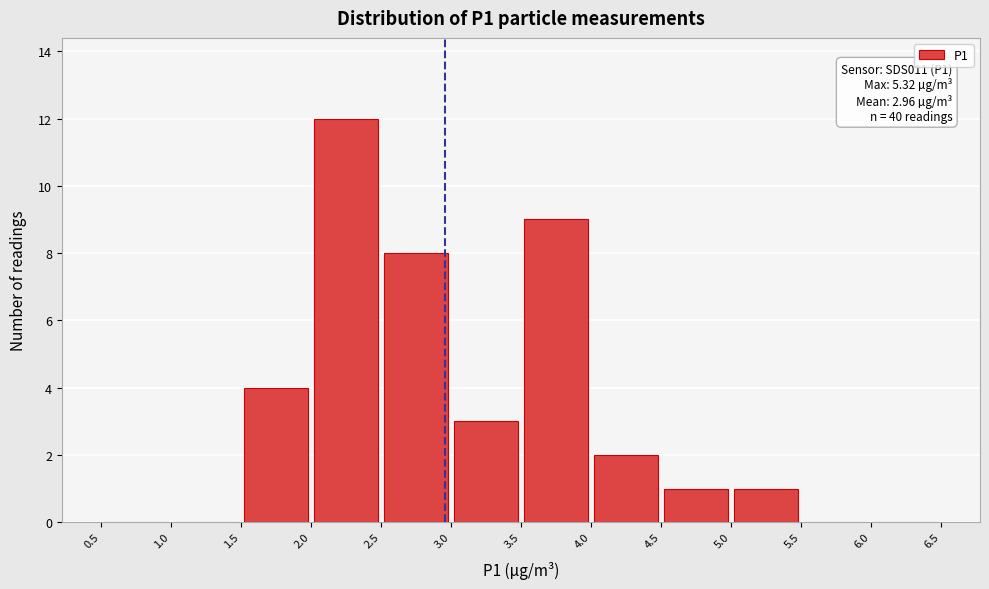

Which range on the x-axis has the tallest bar?

2.0 to 2.5